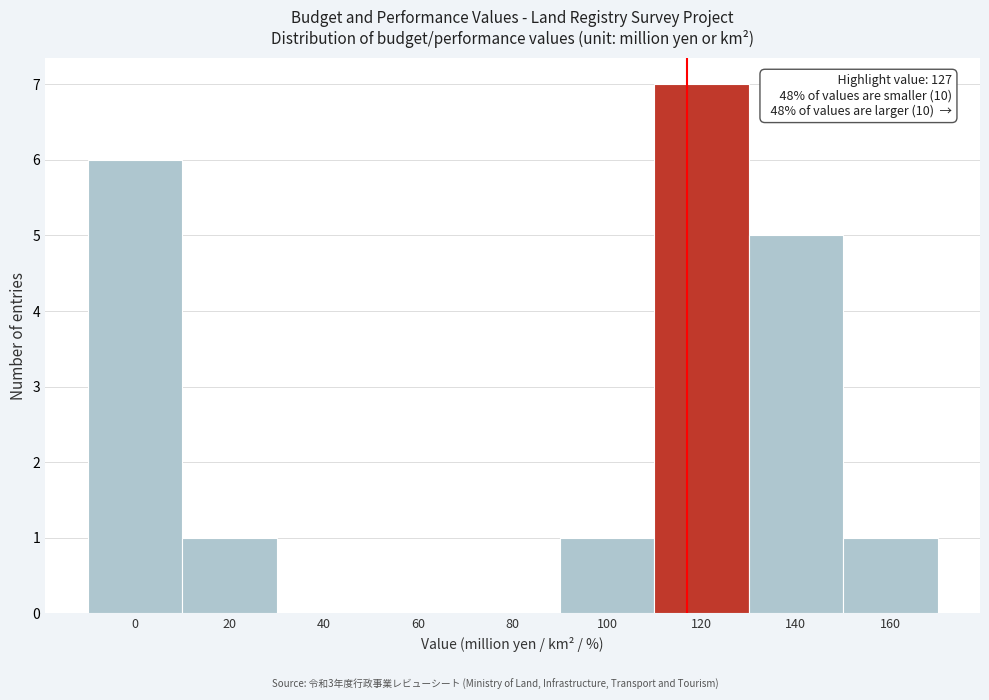

Reading left to right, what are all the values shown in this chart?

0=6	20=1	40=0	60=0	80=0	100=1	120=7	140=5	160=1